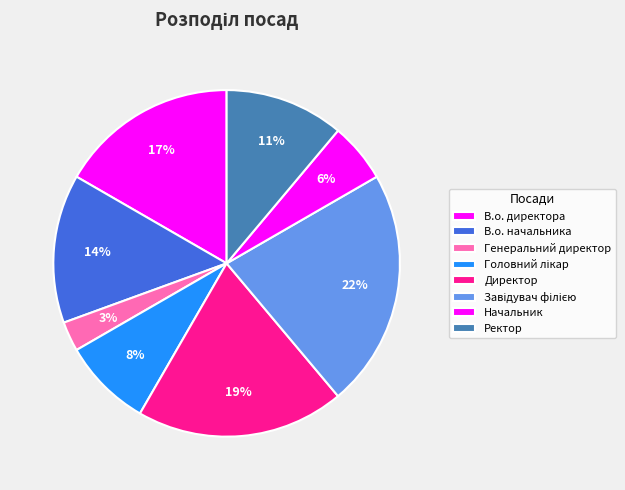

To the nearest percent, what is the difference between the largest and smallest slice percentages?

19%